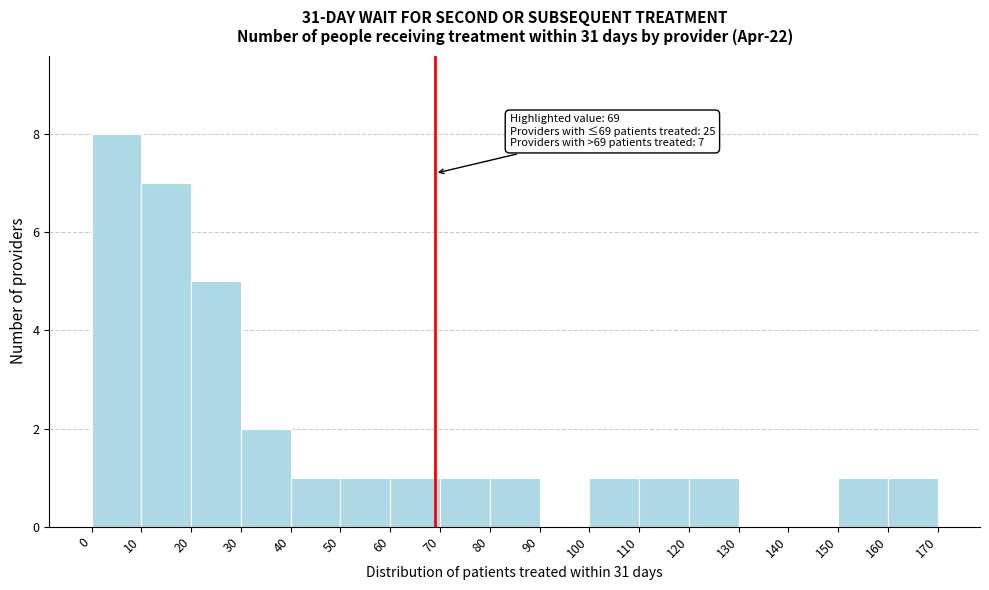

Which range on the x-axis has the tallest bar?

0 to 10